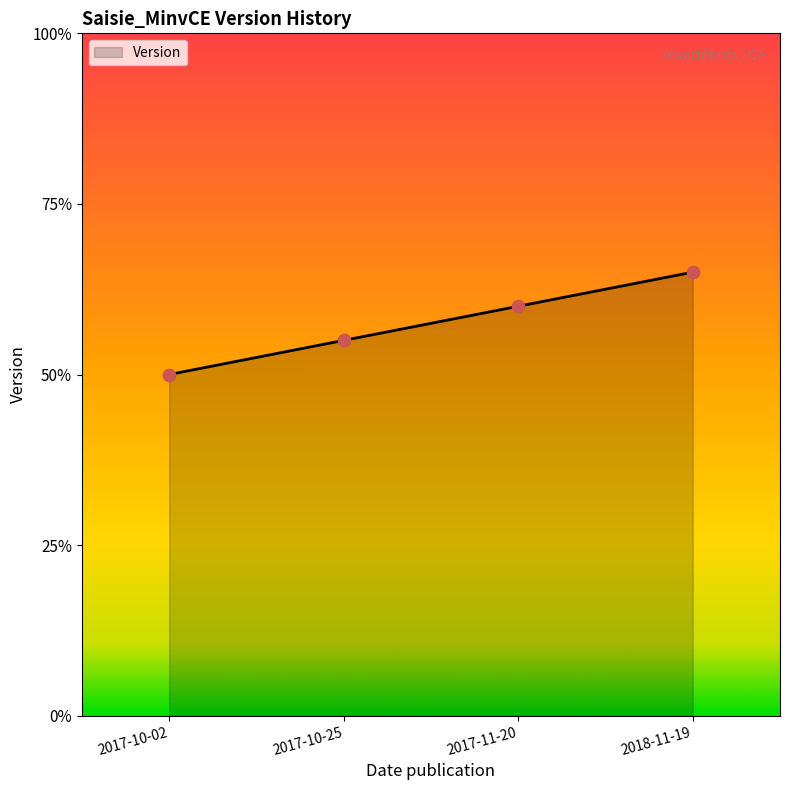

What is the change in value from 2017-10-02 to 2017-10-25?

+0.1